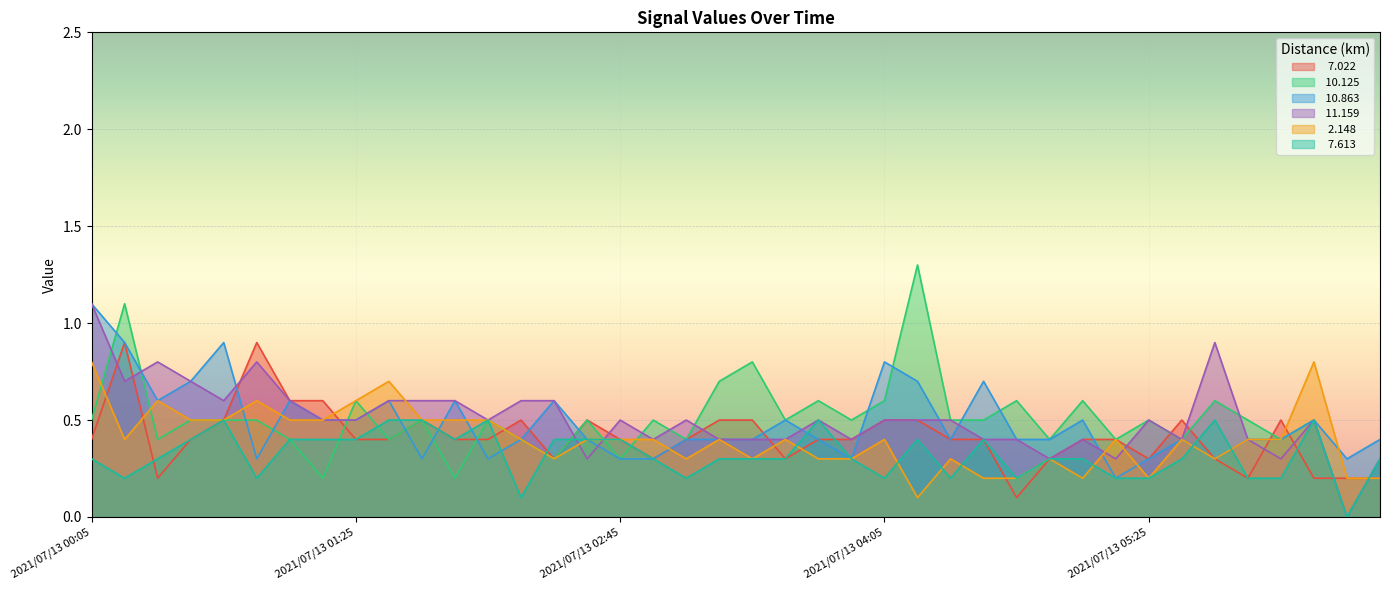

The  10.863 series shows 0.4 at 2021/07/13 00:25. True or false?

False